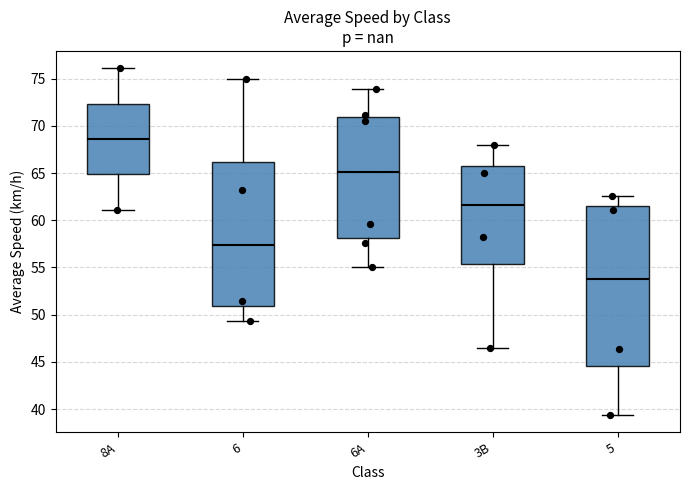

Reading left to right, read every box against the y-axis: the position of its median line, the range the box covers, and the ends of its whiskers. The values are not printed on the chart, so give them approximately, as read against the axis.

8A: median 68.5, box 65.0 to 72.5, whiskers 61.0 to 76.0
6: median 57.5, box 51.0 to 66.0, whiskers 49.5 to 75.0
6A: median 65.0, box 58.0 to 71.0, whiskers 55.0 to 74.0
3B: median 61.5, box 55.5 to 66.0, whiskers 46.5 to 68.0
5: median 53.5, box 44.5 to 61.5, whiskers 39.5 to 62.5